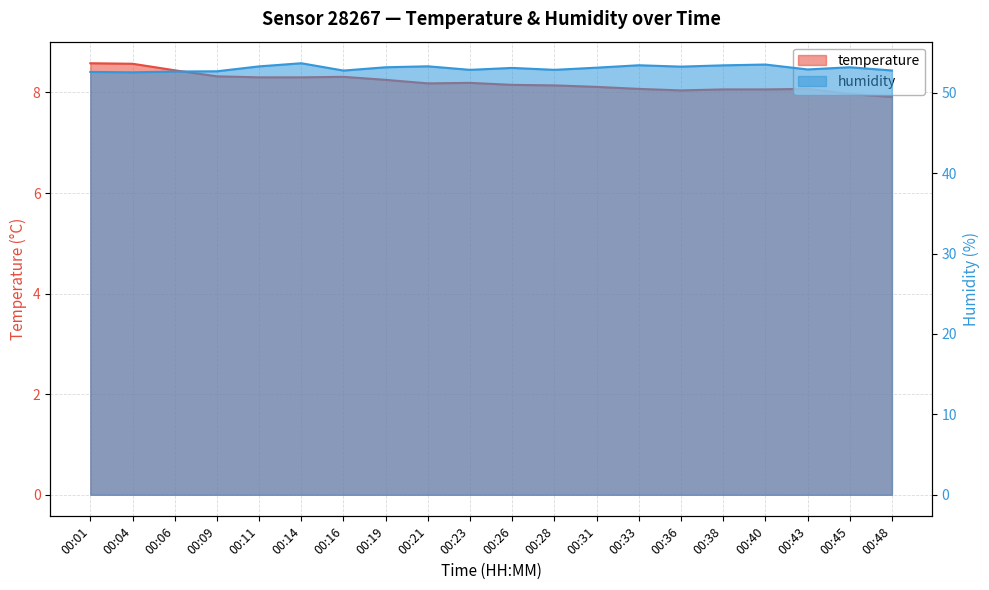

At how many categories does at least one series exceed 22?

20